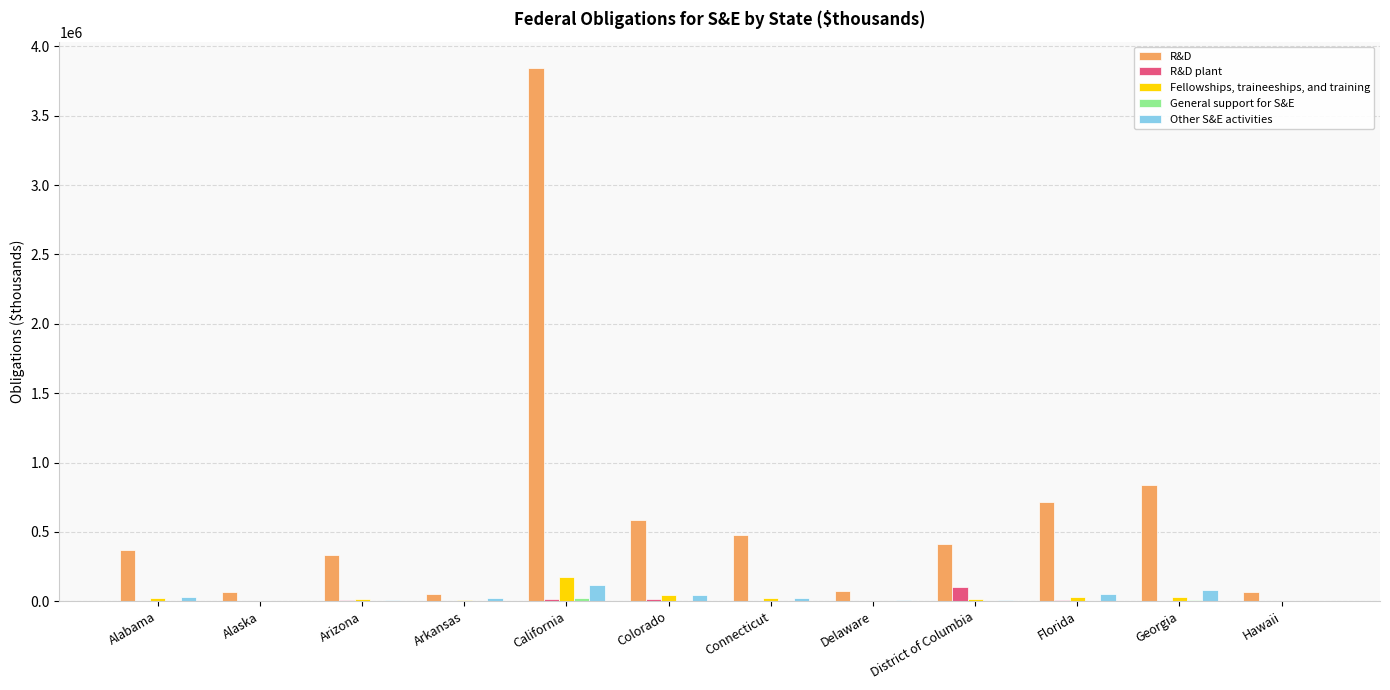

What is the greatest value displayed?

3841539.3